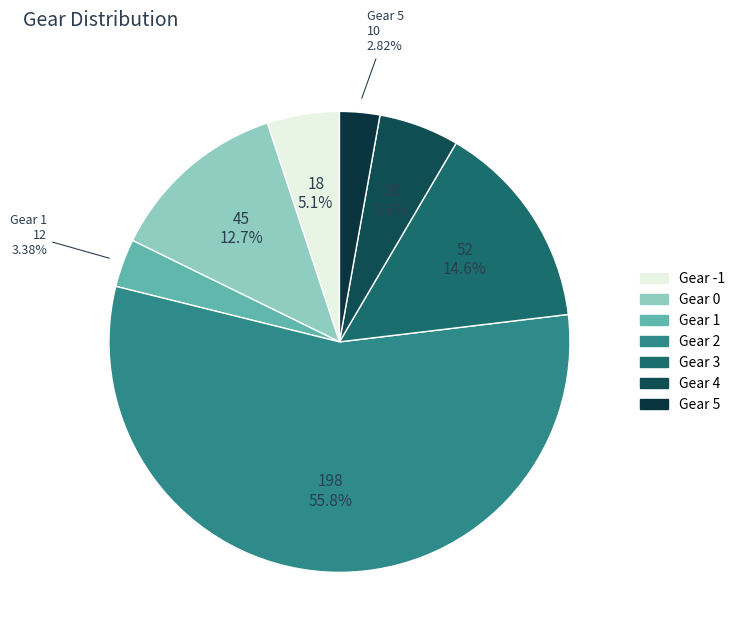

Is Gear 4 the majority of the pie?

No